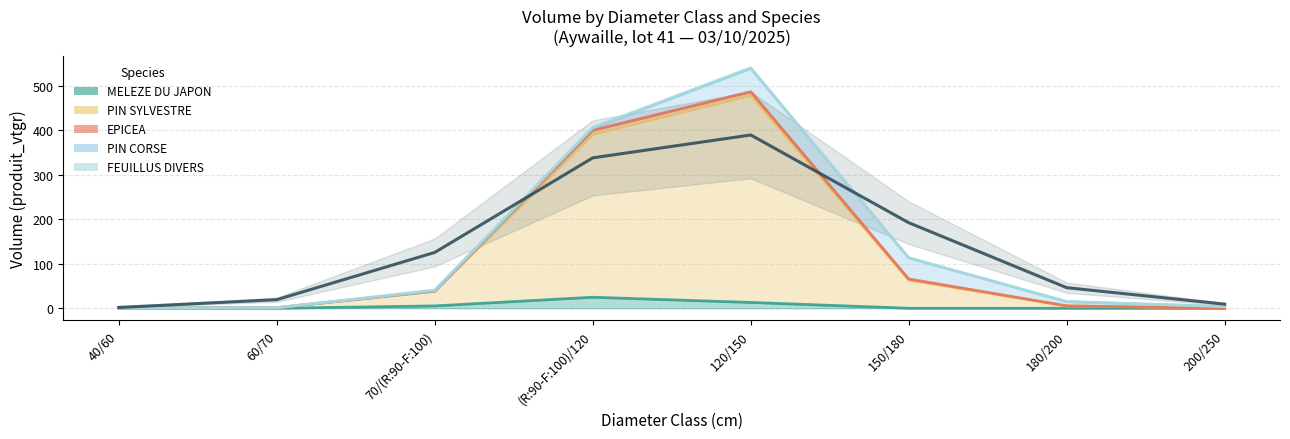

What position from the left is 70/(R:90-F:100)?

3